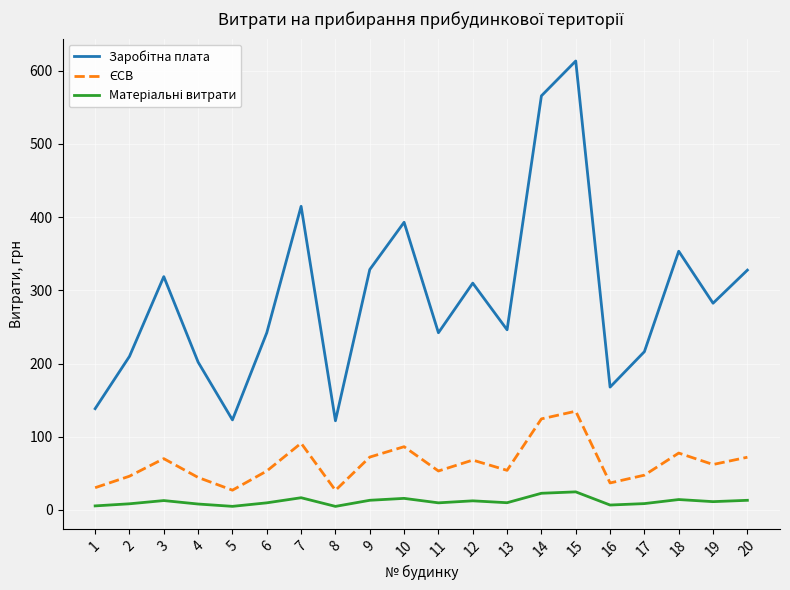

What is the smallest value displayed?

4.9